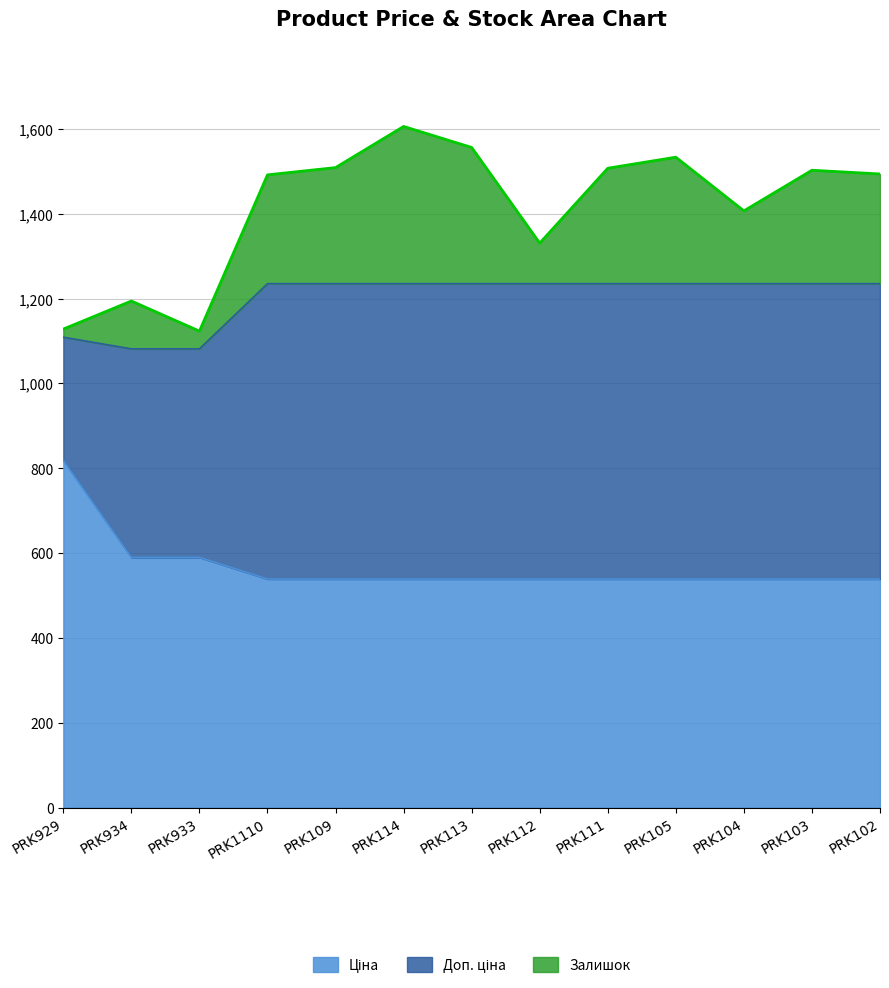

At which category is the sum across all series the highest?

PRK114